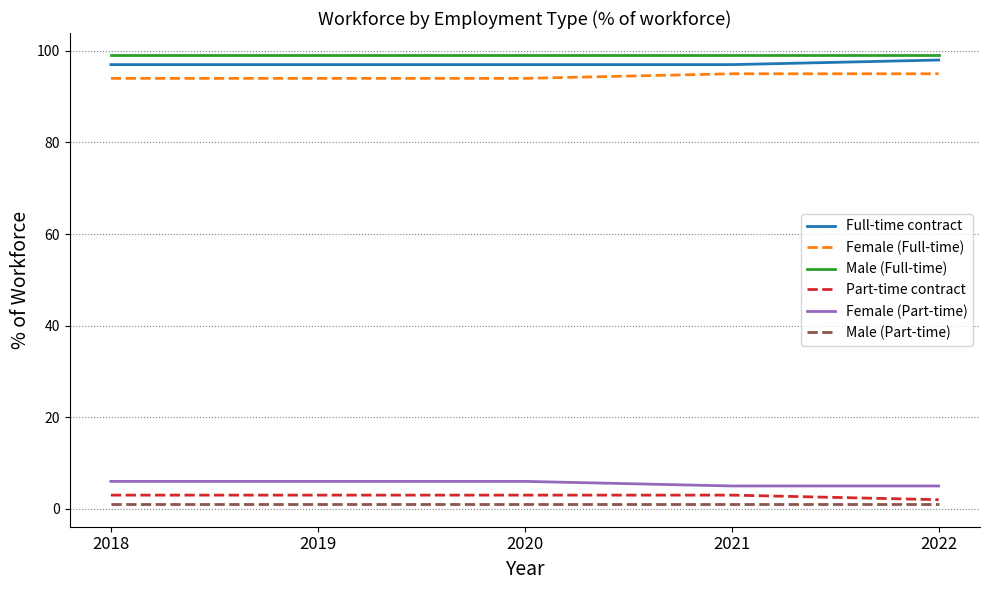

What value does the Female (Part-time) series have at 2019?

6